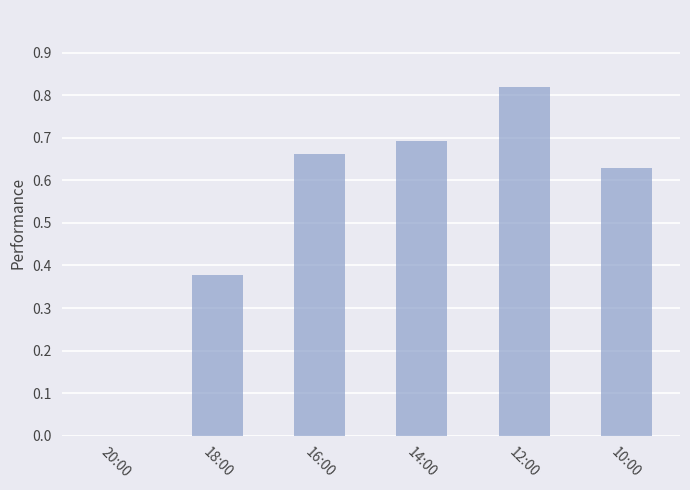

Which has a higher value, 18:00 or 12:00?

12:00